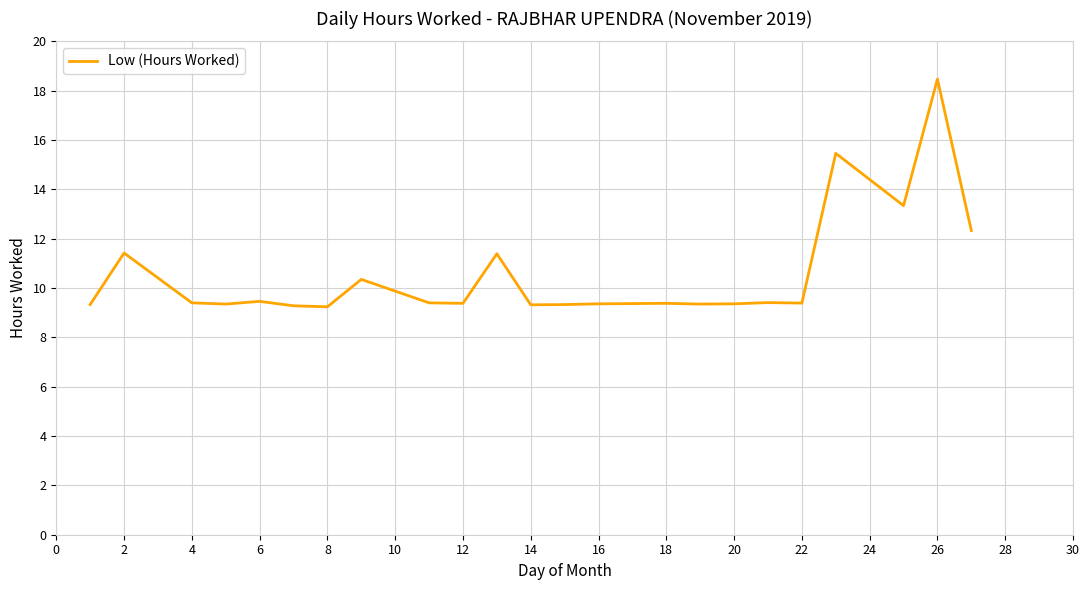

What is the greatest value displayed?

18.5